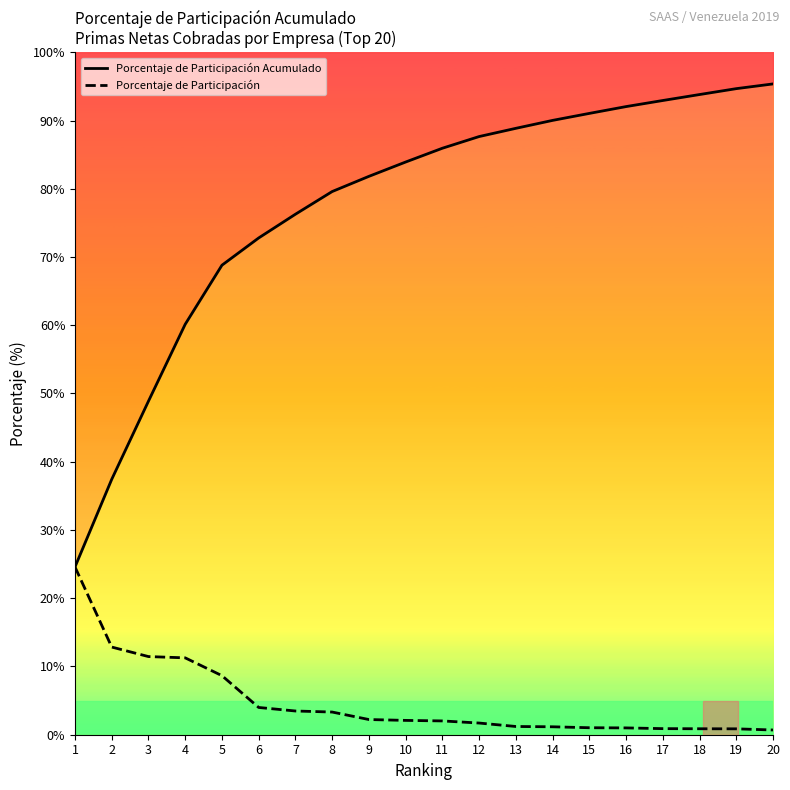

How many values in the Porcentaje de Participación series are below 2?

9